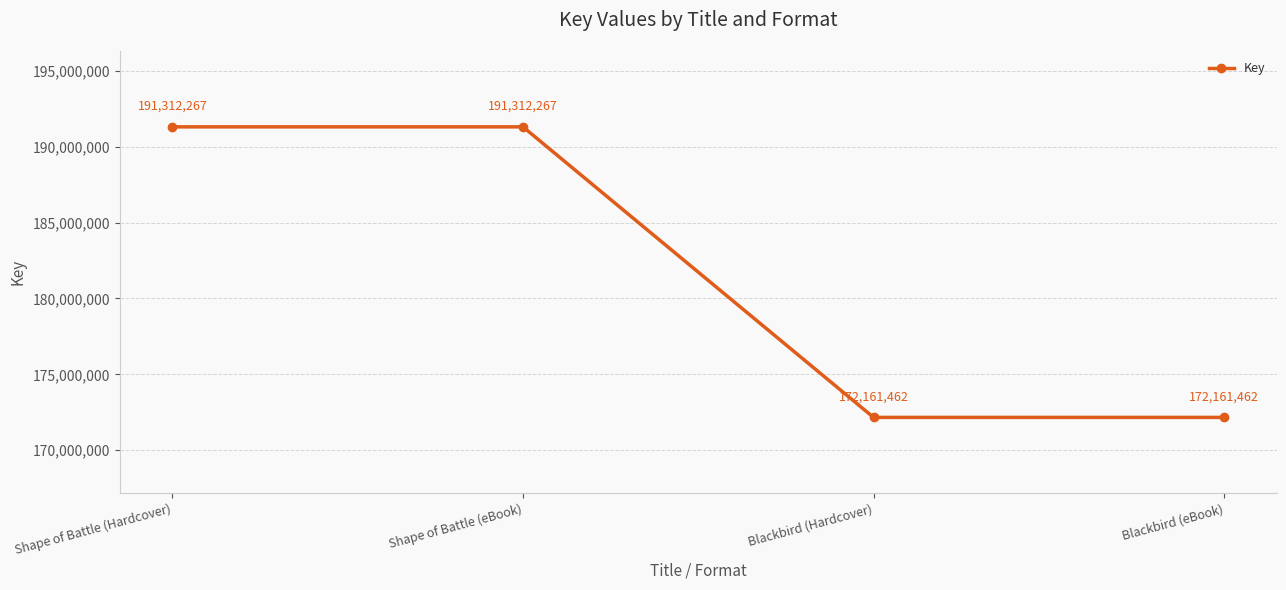

Reading right to left, list all the values displayed in this chart.

172161462	172161462	191312267	191312267